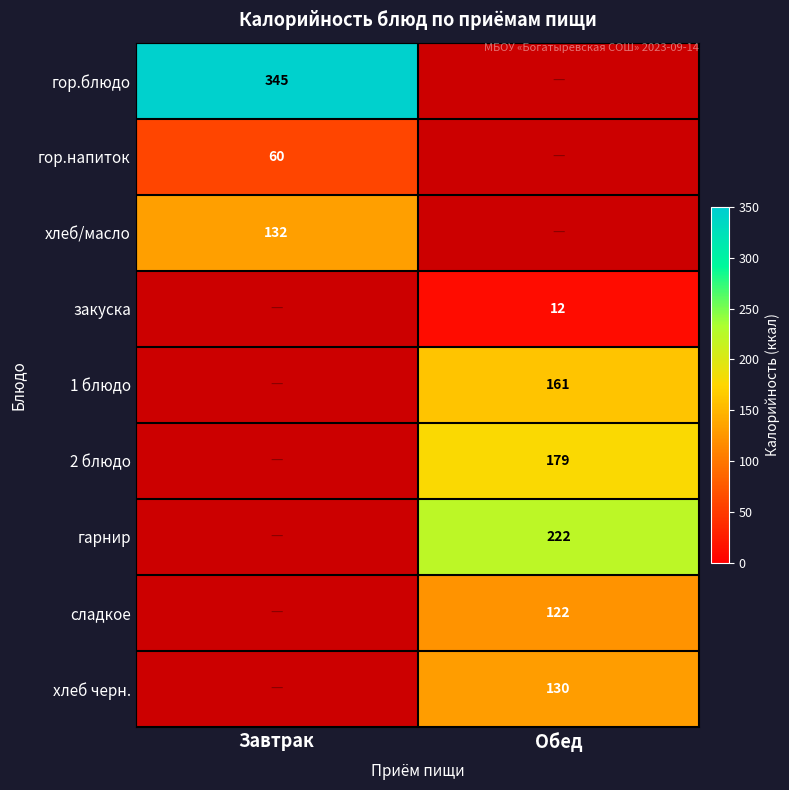

True or false: 1 блюдо has a value of 161 at Обед.

True